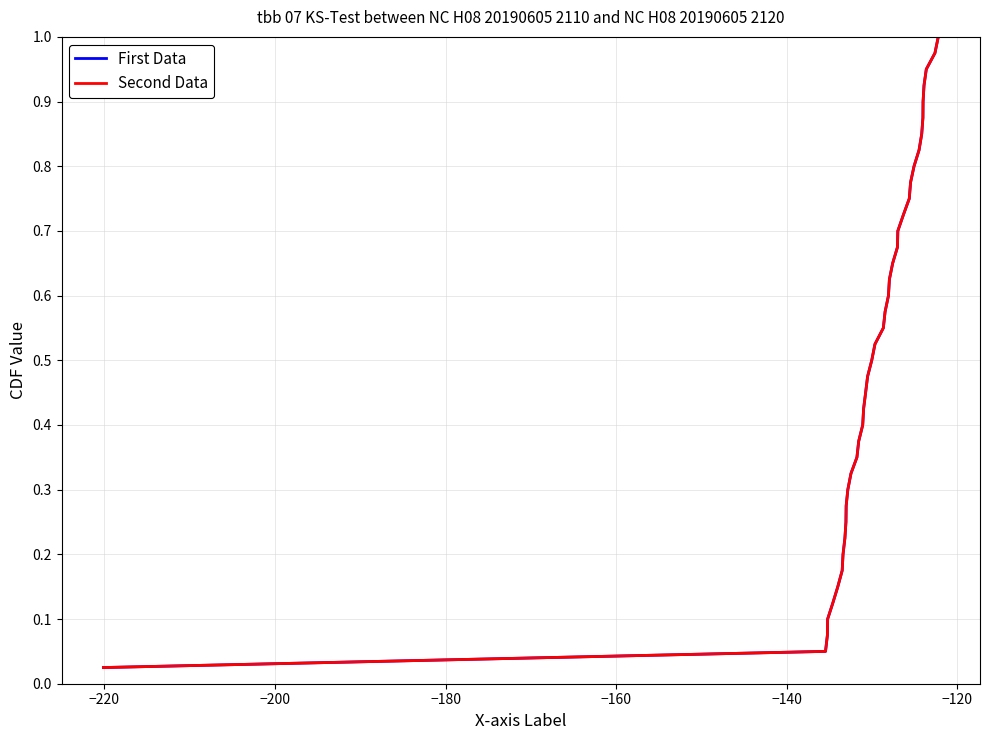

Is this an area chart (filled region under the line)?

No